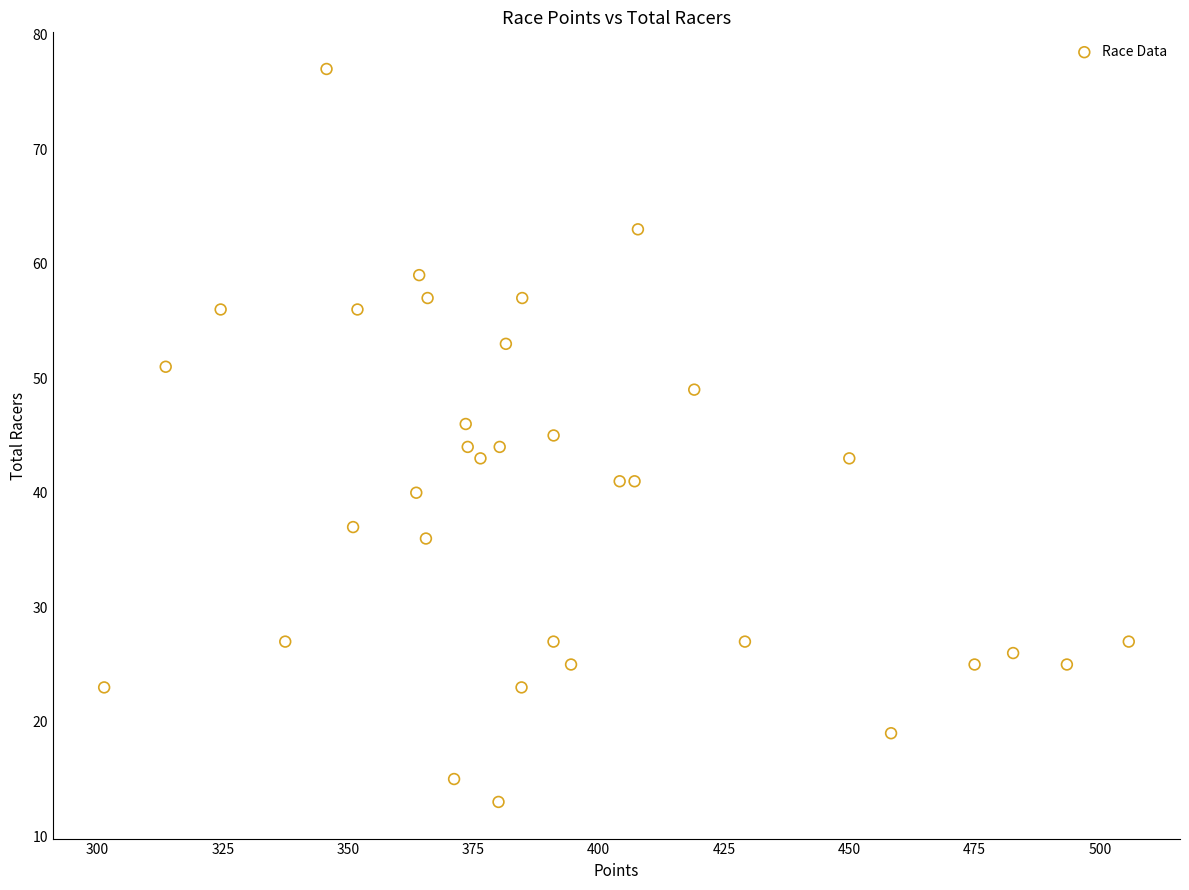

Count the number of points in this scatter plot.

34